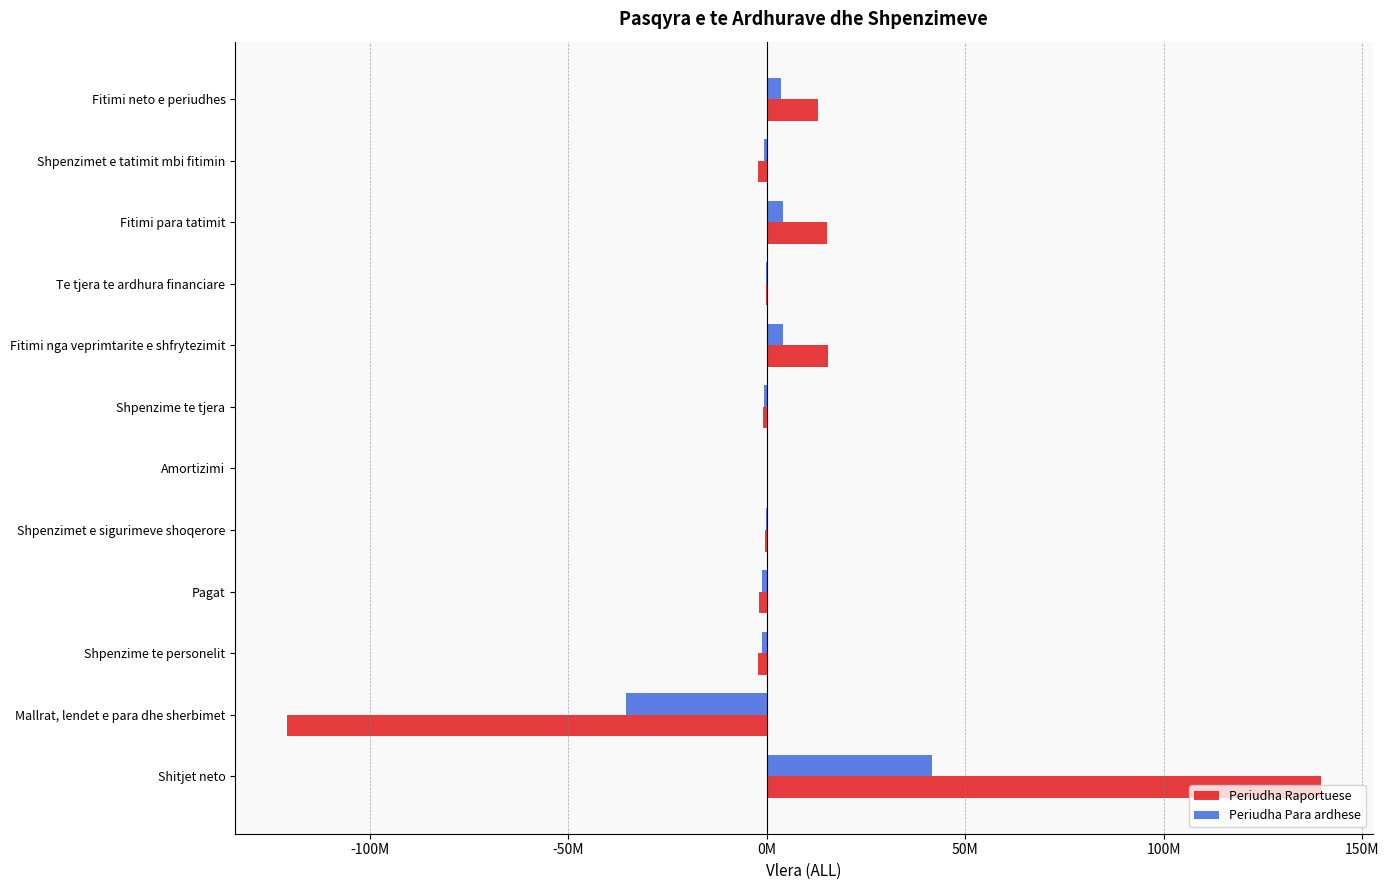

What are all the series names shown in the legend?

Periudha Raportuese, Periudha Para ardhese